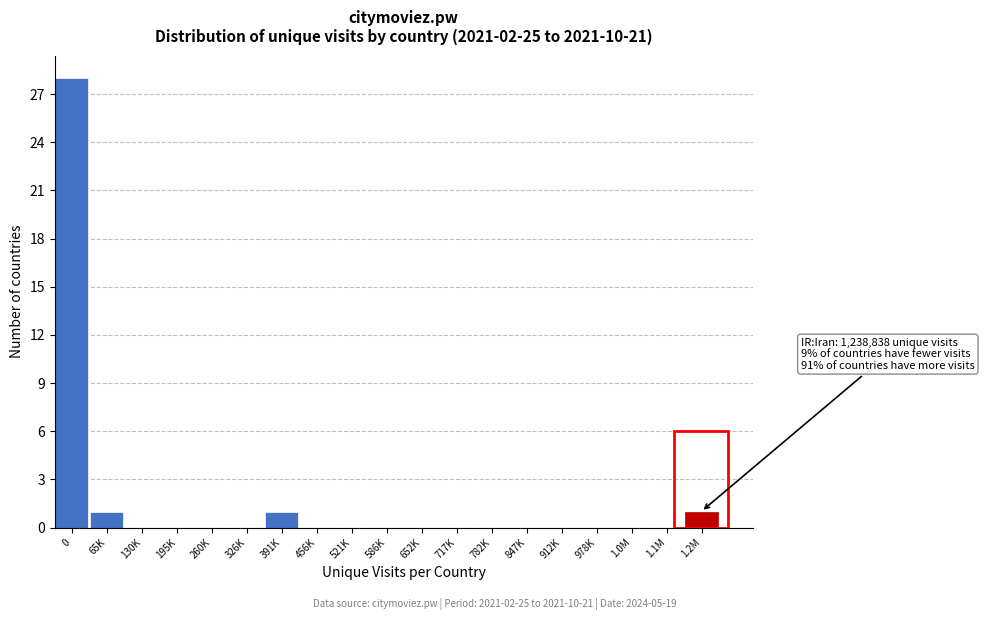

Reading right to left, transcribe all the data shown in this chart.

1.2M=1	1.1M=0	1.0M=0	978K=0	912K=0	847K=0	782K=0	717K=0	652K=0	586K=0	521K=0	456K=0	391K=1	326K=0	260K=0	195K=0	130K=0	65K=1	0=28